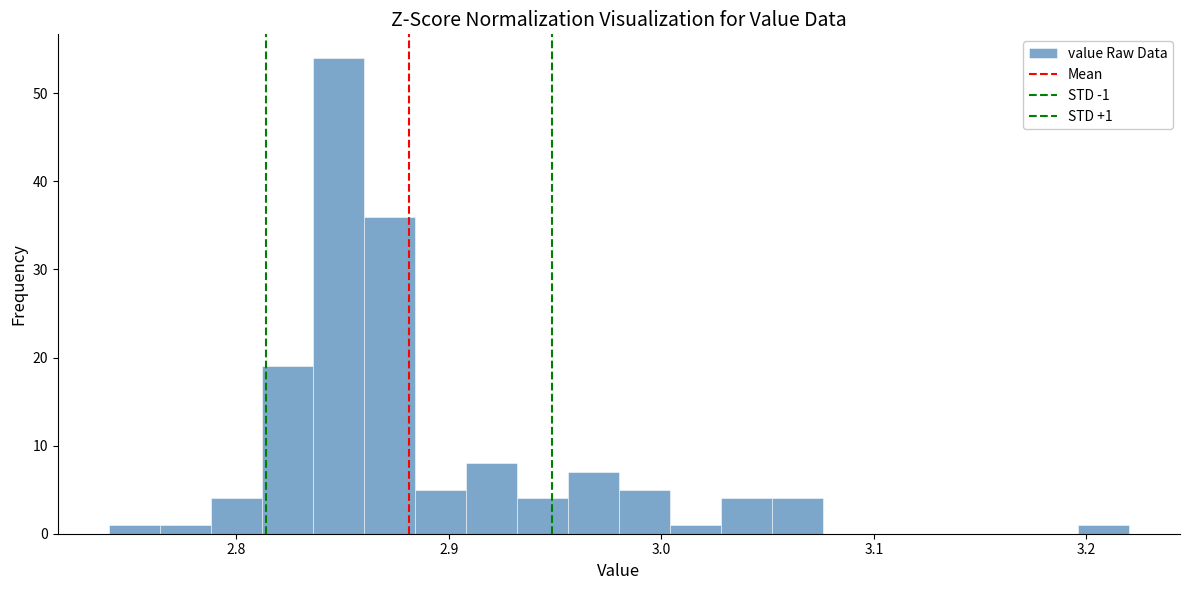

Read against the x-axis, roughly where is the centre of the tallest bar?

2.85